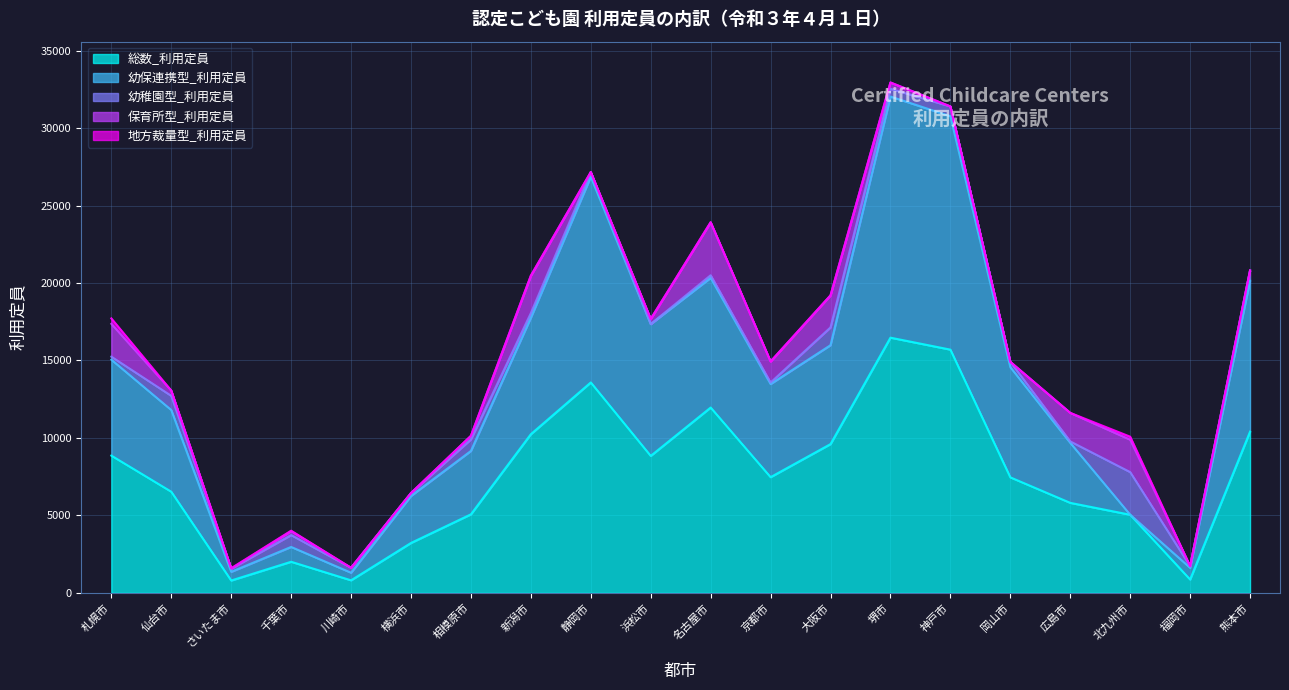

Where is 幼保連携型_利用定員 nearest to the value 7783?

新潟市